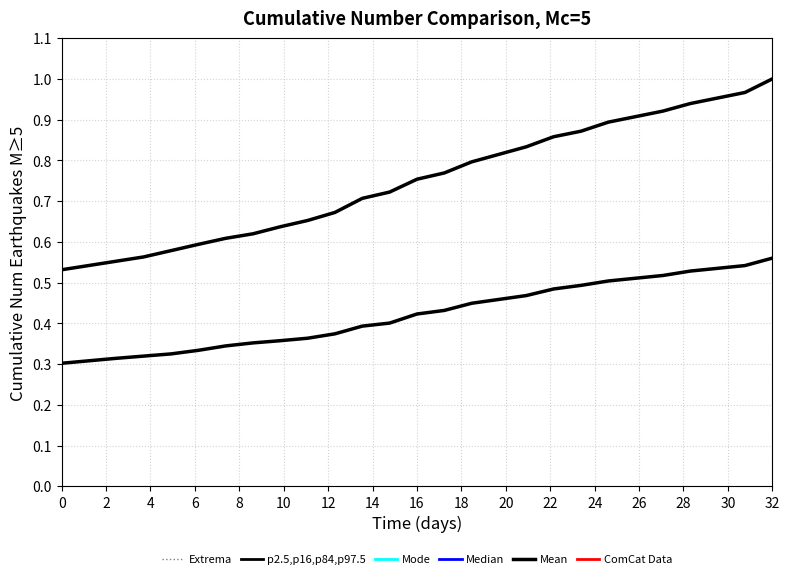

True or false: p2.5,p16,p84,p97.5 has more than 1 points higher than both neighbors.

False